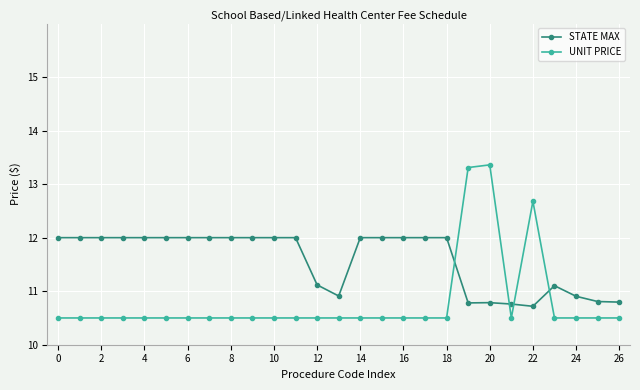

What is the minimum value shown in the chart?

10.5